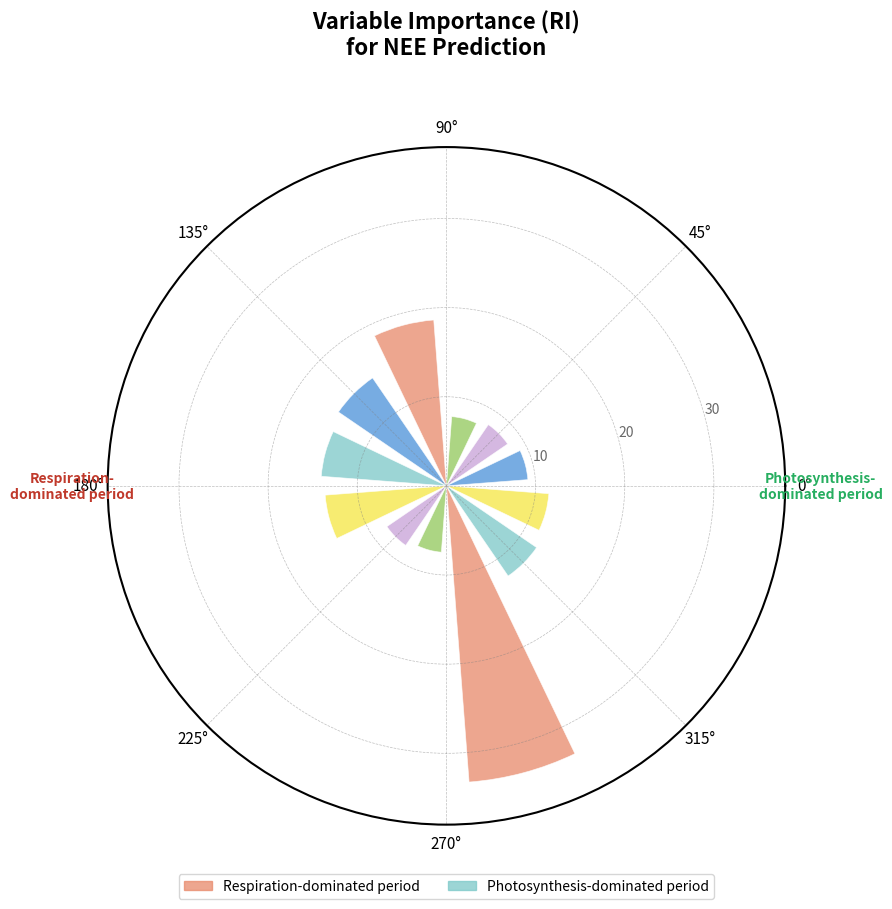

The Respiration-dominated period series shows 14.1 at 2. True or false?

True